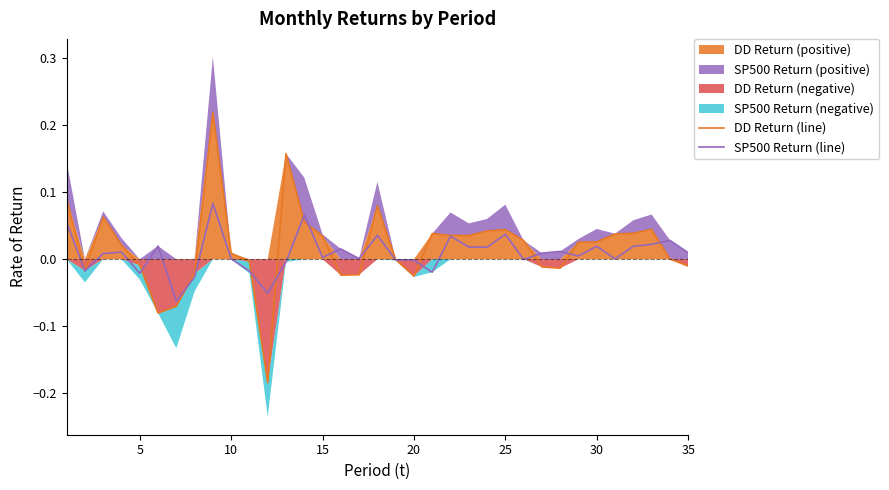

Reading right to left, list all the values displayed in this chart.

DD Return (line): -0.0	0.0	0.0	0.0	0.0	0.0	0.0	-0.0	-0.0	0.0	0.0	0.0	0.0	0.0	0.0	-0.0	-0.0	0.1	-0.0	-0.0	0.0	0.1	0.2	-0.2	-0.0	0.0	0.2	-0.0	-0.1	-0.1	-0.0	0.0	0.1	-0.0	0.1
SP500 Return (line): 0.0	0.0	0.0	0.0	0.0	0.0	0.0	0.0	0.0	-0.0	0.0	0.0	0.0	0.0	-0.0	-0.0	-0.0	0.0	0.0	0.0	0.0	0.1	-0.0	-0.1	-0.0	0.0	0.1	-0.0	-0.1	0.0	-0.0	0.0	0.0	-0.0	0.1